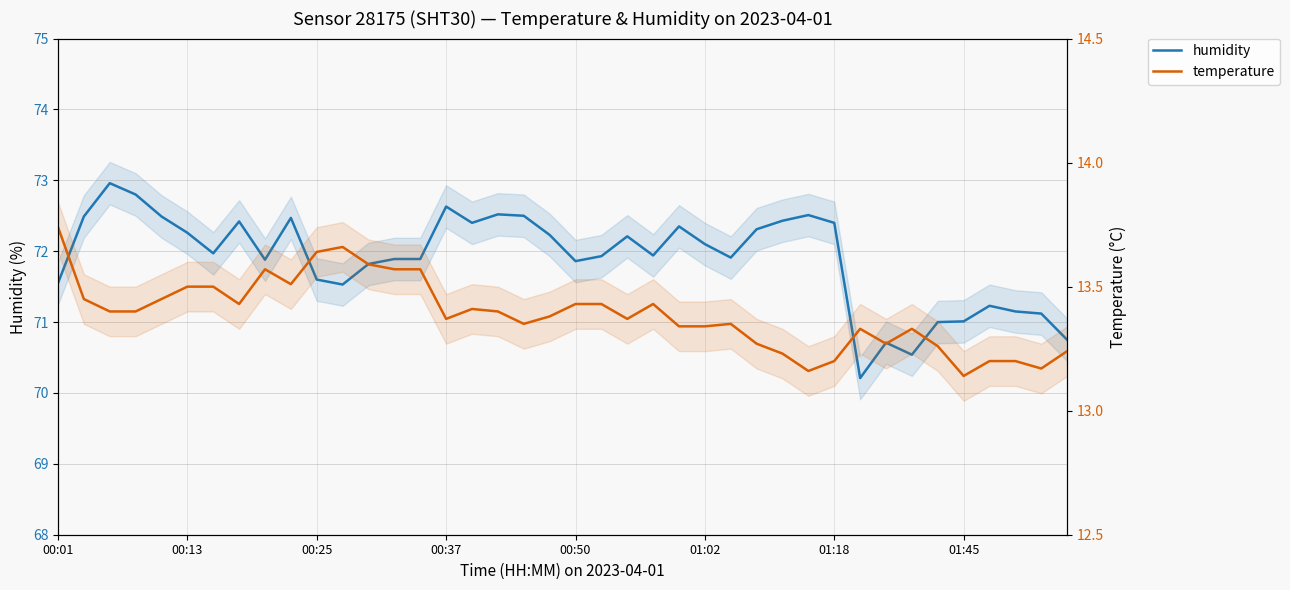

How many lines are shown in the chart?

2